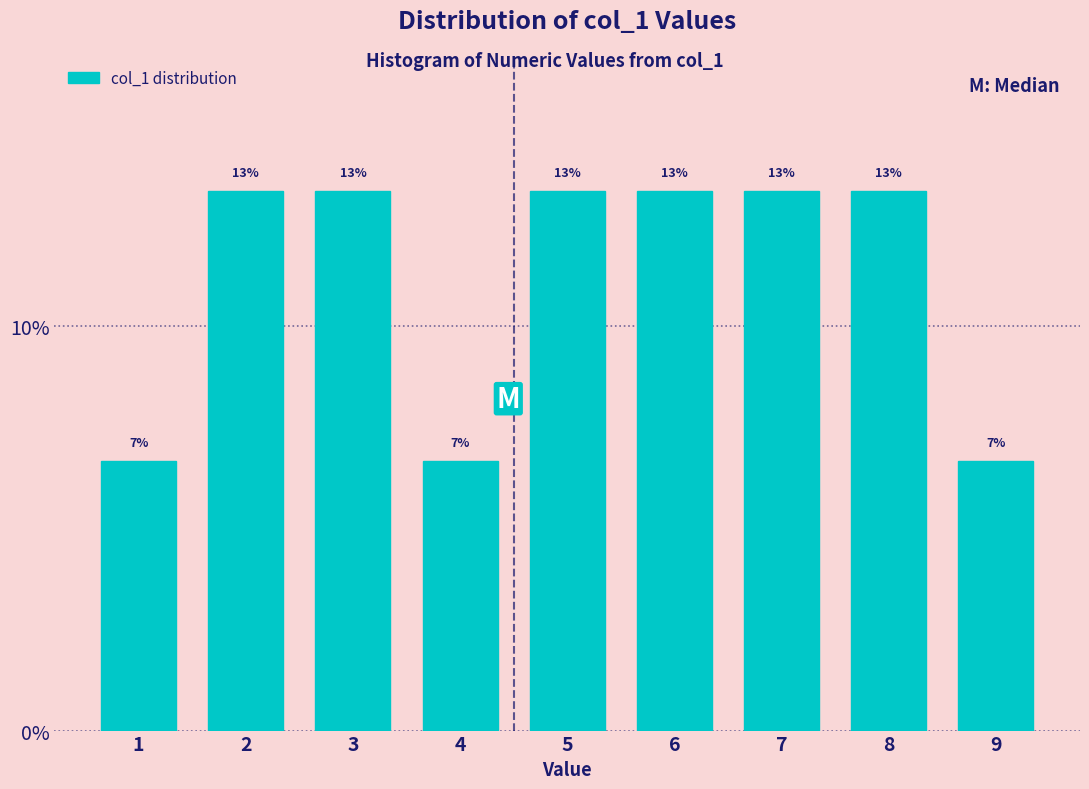

How many bars are there in total?

9